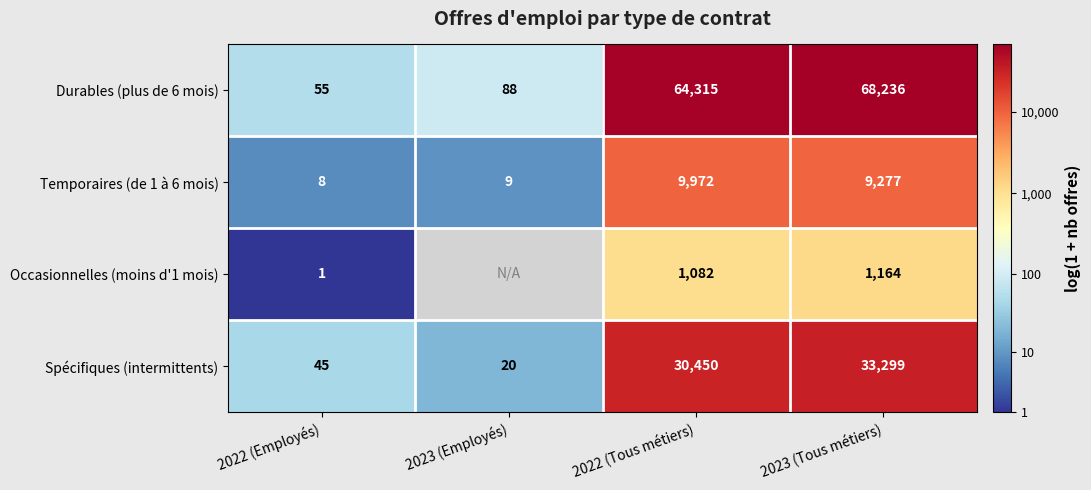

Is the value of Temporaires (de 1 à 6 mois) at 2022 (Tous métiers) greater than the value of Spécifiques (intermittents) at 2022 (Employés)?

Yes